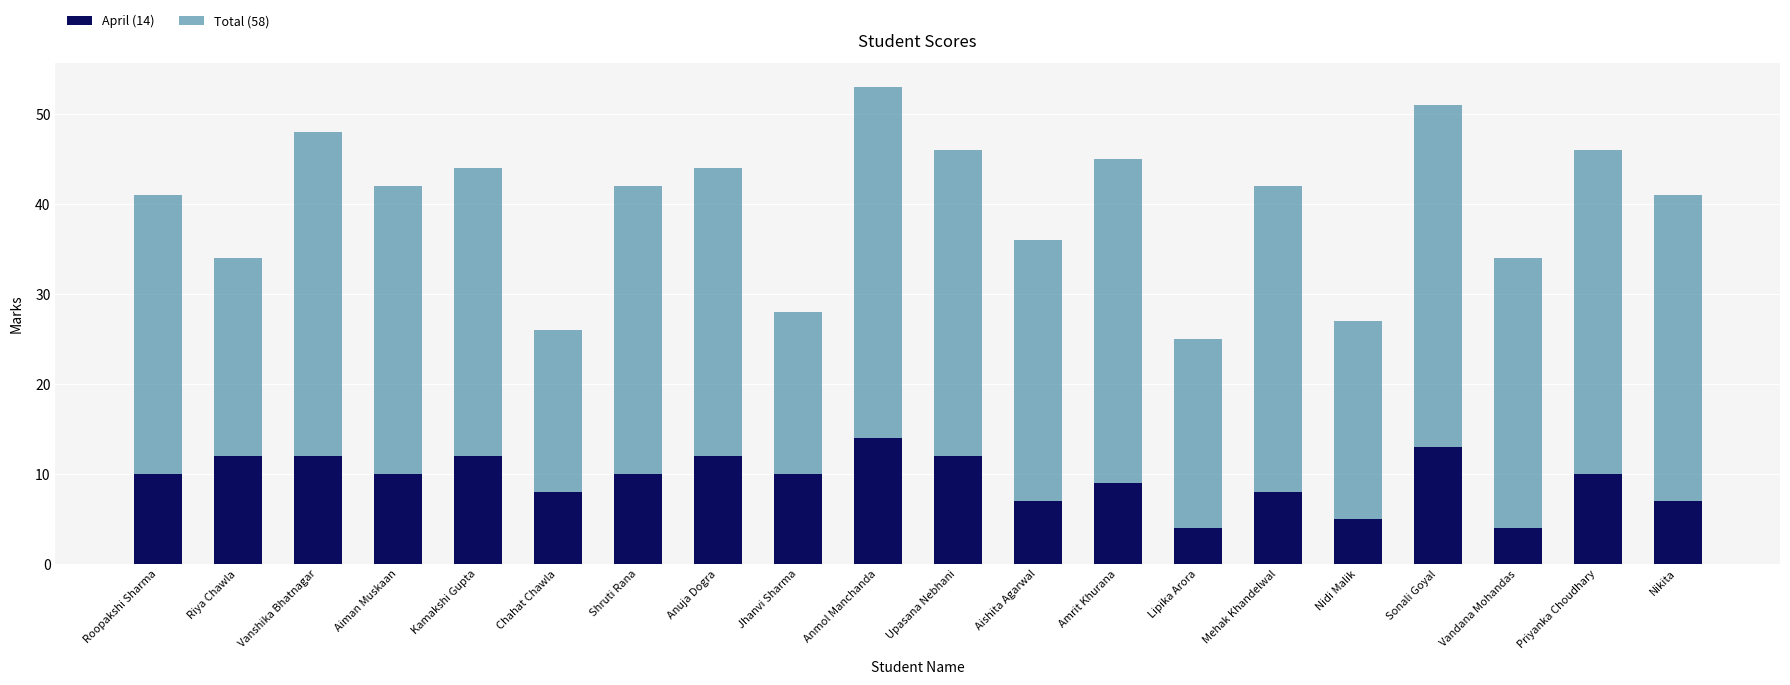

Are the bars grouped side by side (vs. stacked)?

No